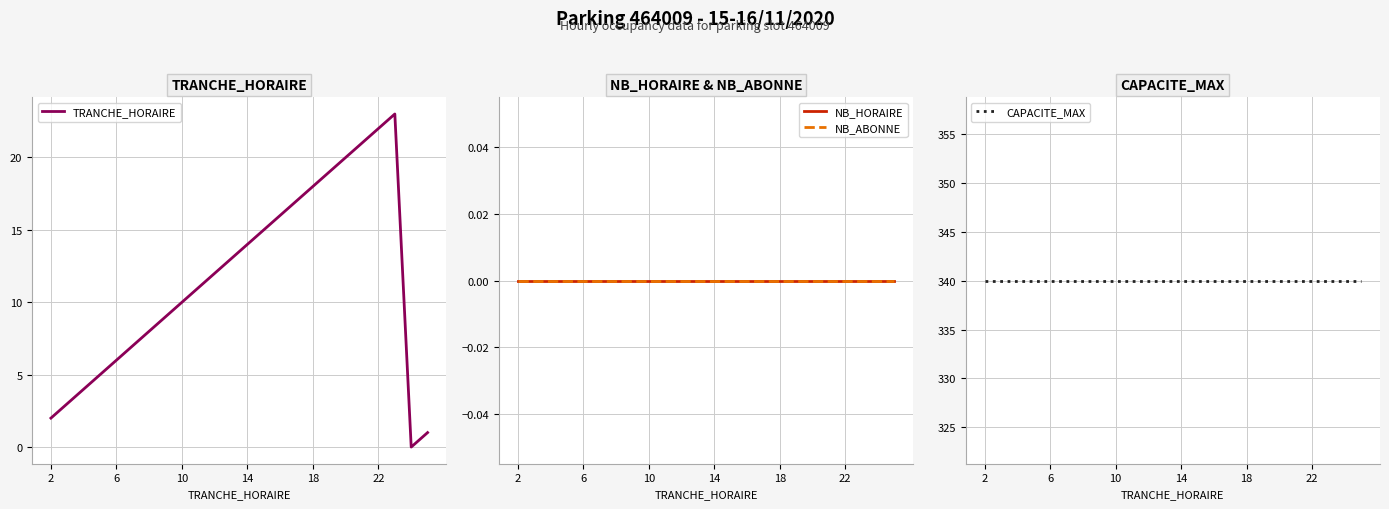

Reading left to right, transcribe all the data shown in this chart.

TRANCHE_HORAIRE: 2	3	4	5	6	7	8	9	10	11	12	13	14	15	16	17	18	19	20	21	22	23	0	1
NB_HORAIRE: 0	0	0	0	0	0	0	0	0	0	0	0	0	0	0	0	0	0	0	0	0	0	0	0
NB_ABONNE: 0	0	0	0	0	0	0	0	0	0	0	0	0	0	0	0	0	0	0	0	0	0	0	0
CAPACITE_MAX: 340	340	340	340	340	340	340	340	340	340	340	340	340	340	340	340	340	340	340	340	340	340	340	340